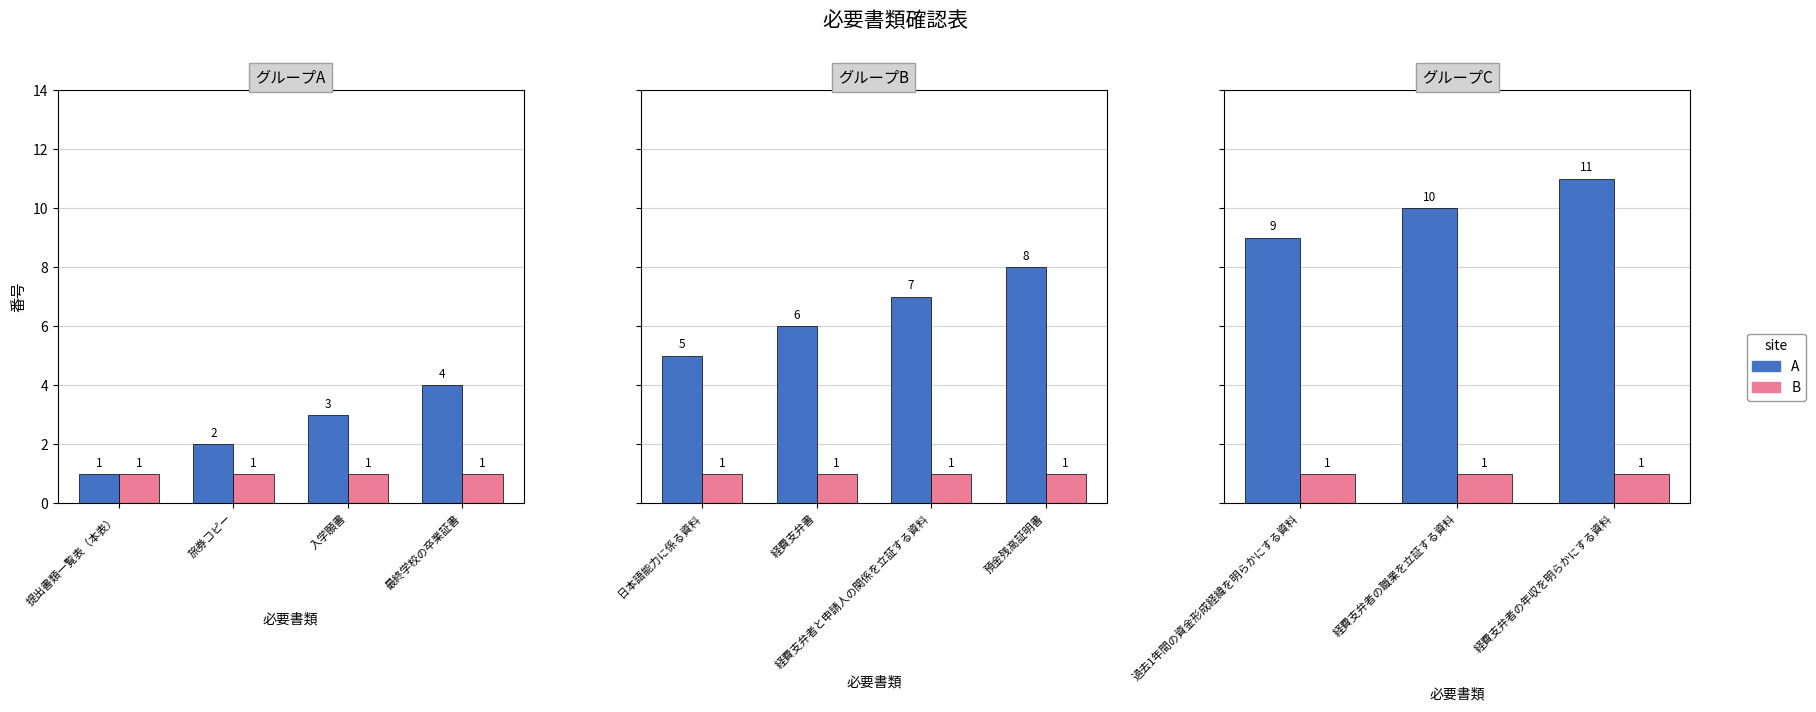

What is the smallest value displayed?

1